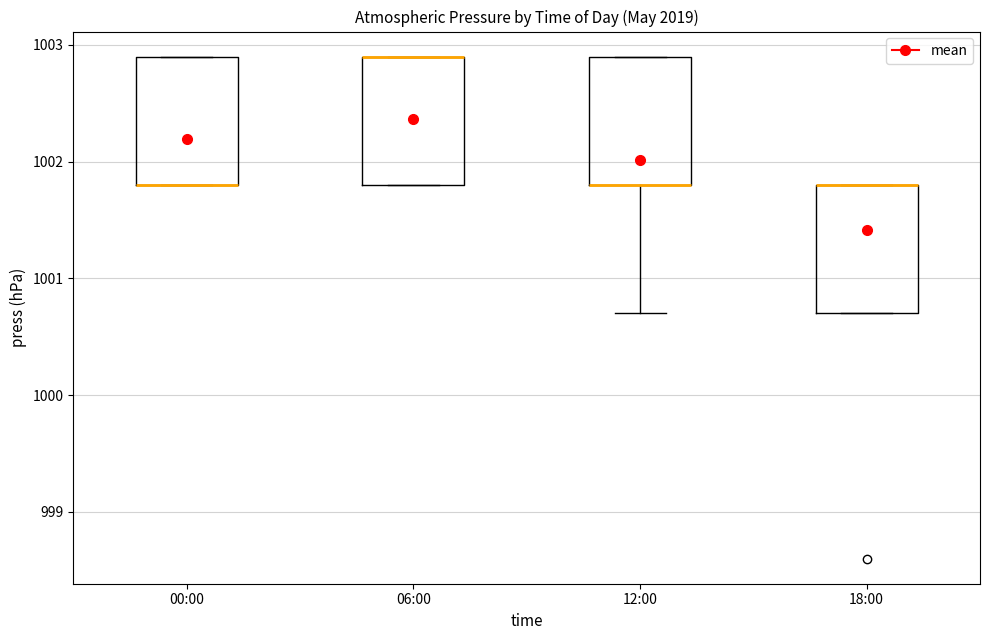

Where is the upper edge of the box for 12:00 on the y-axis? The values are not printed on the chart, so give them approximately, as read against the axis.

1002.9